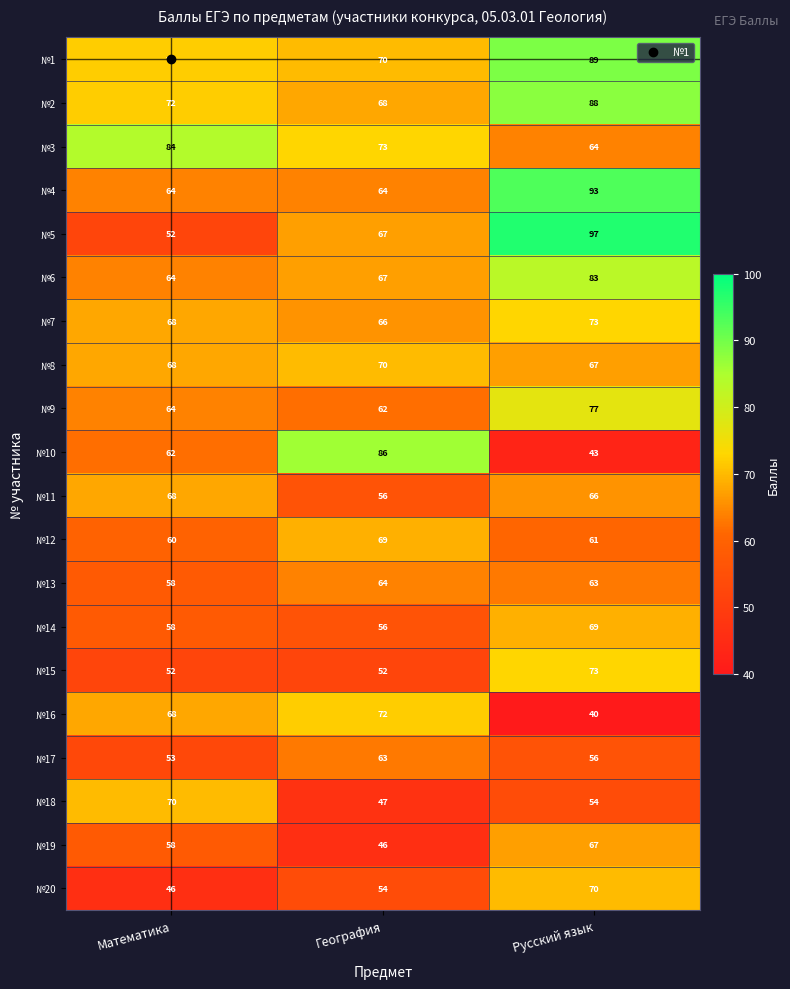

The value of №20 at Русский язык is 16. True or false?

False